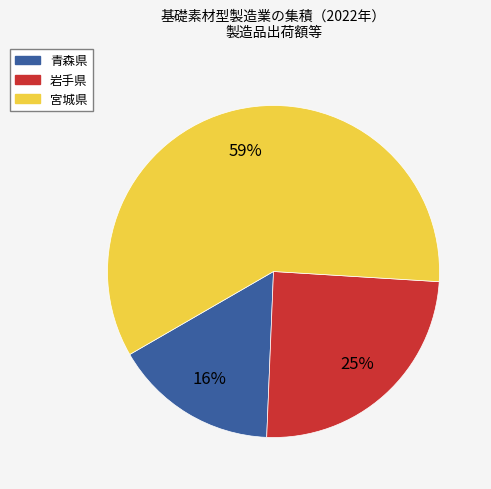

Which category has the biggest portion of the pie?

宮城県